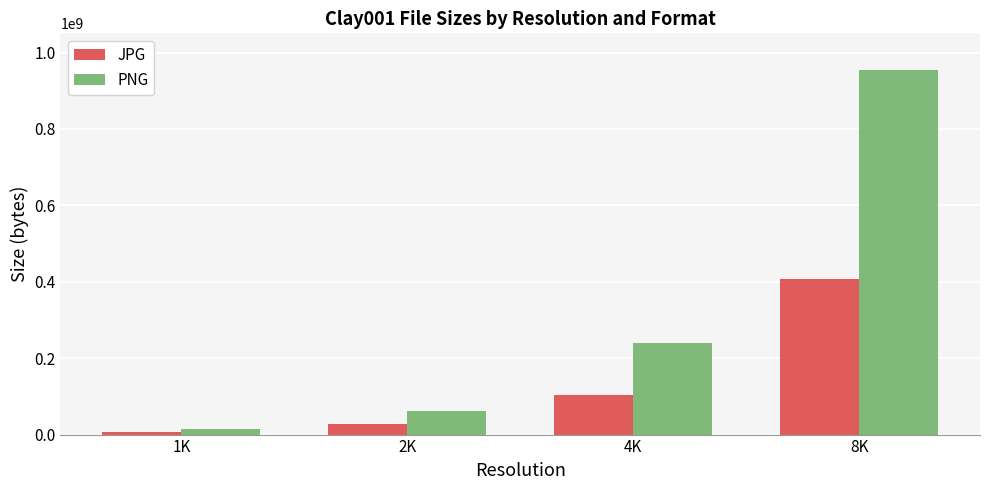

What is the sum of the PNG values at 2K and 1K?

77063262